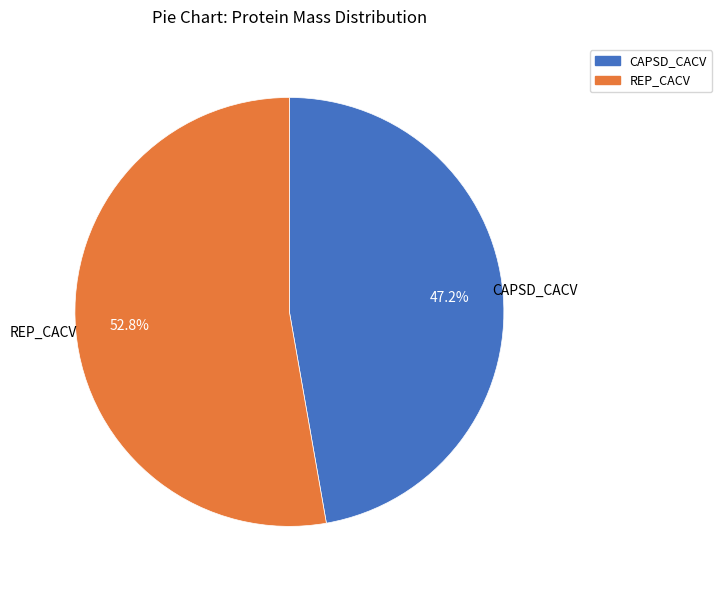

To the nearest percent, what percentage of the pie is CAPSD_CACV?

47%